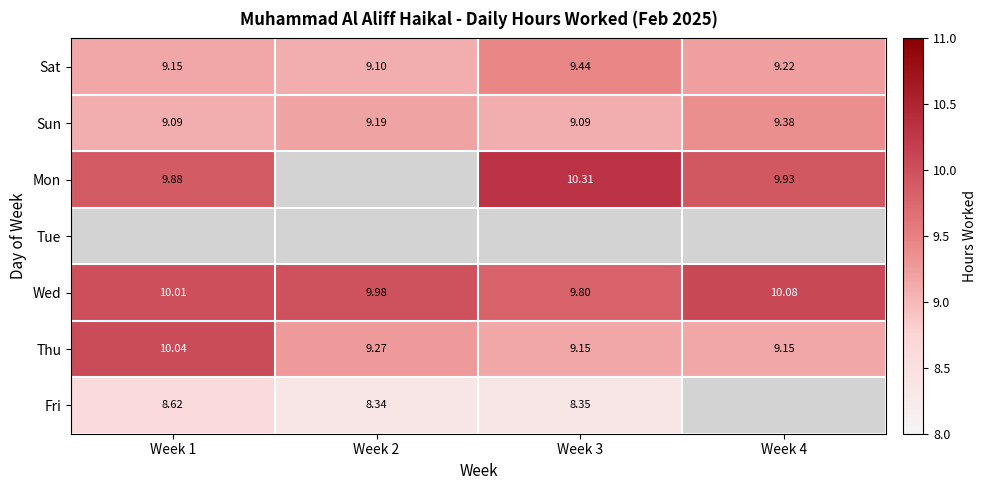

What is the highest value of the Thu series?

10.0